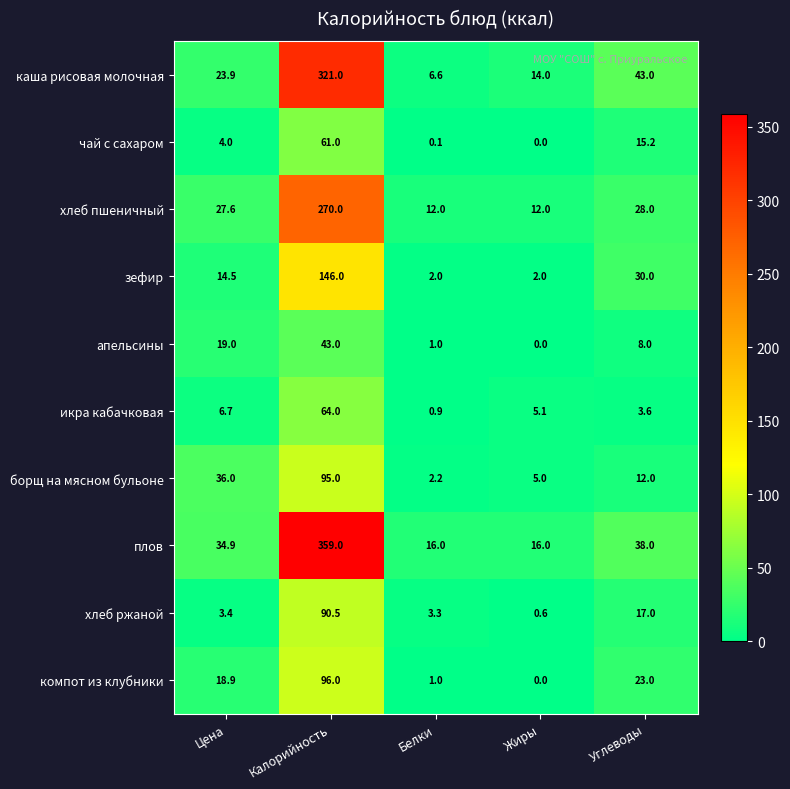

The value of икра кабачковая at Калорийность is 112.0. True or false?

False